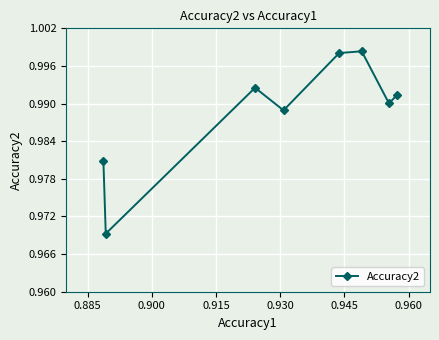

How many series are shown in this chart?

1